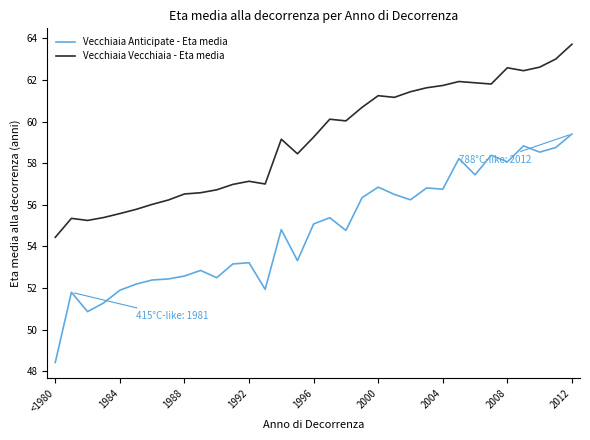

True or false: Vecchiaia Vecchiaia - Eta media and Vecchiaia Anticipate - Eta media intersect in this chart.

False